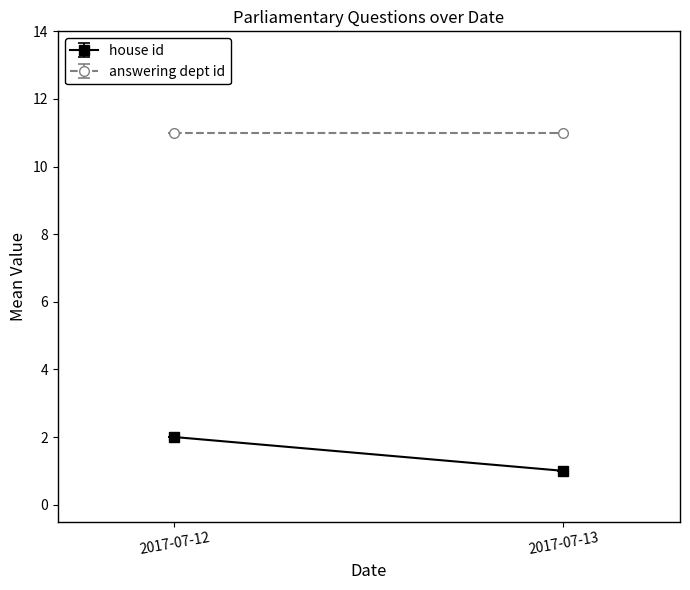

List the series in order of their peak value, highest first.

answering dept id, house id